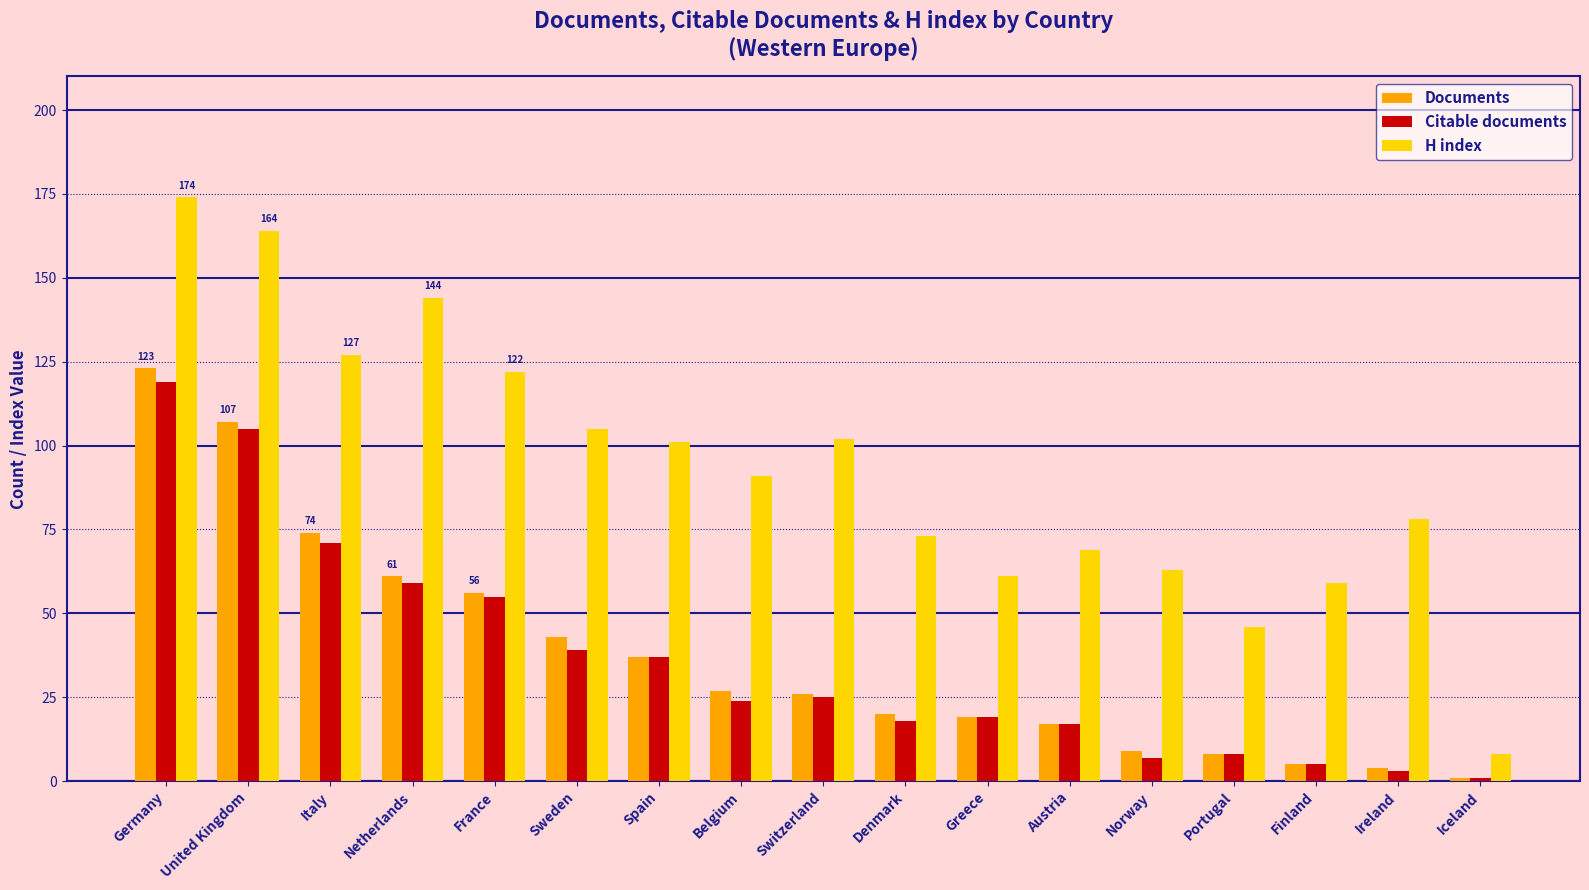

How many bars are there in total?

51